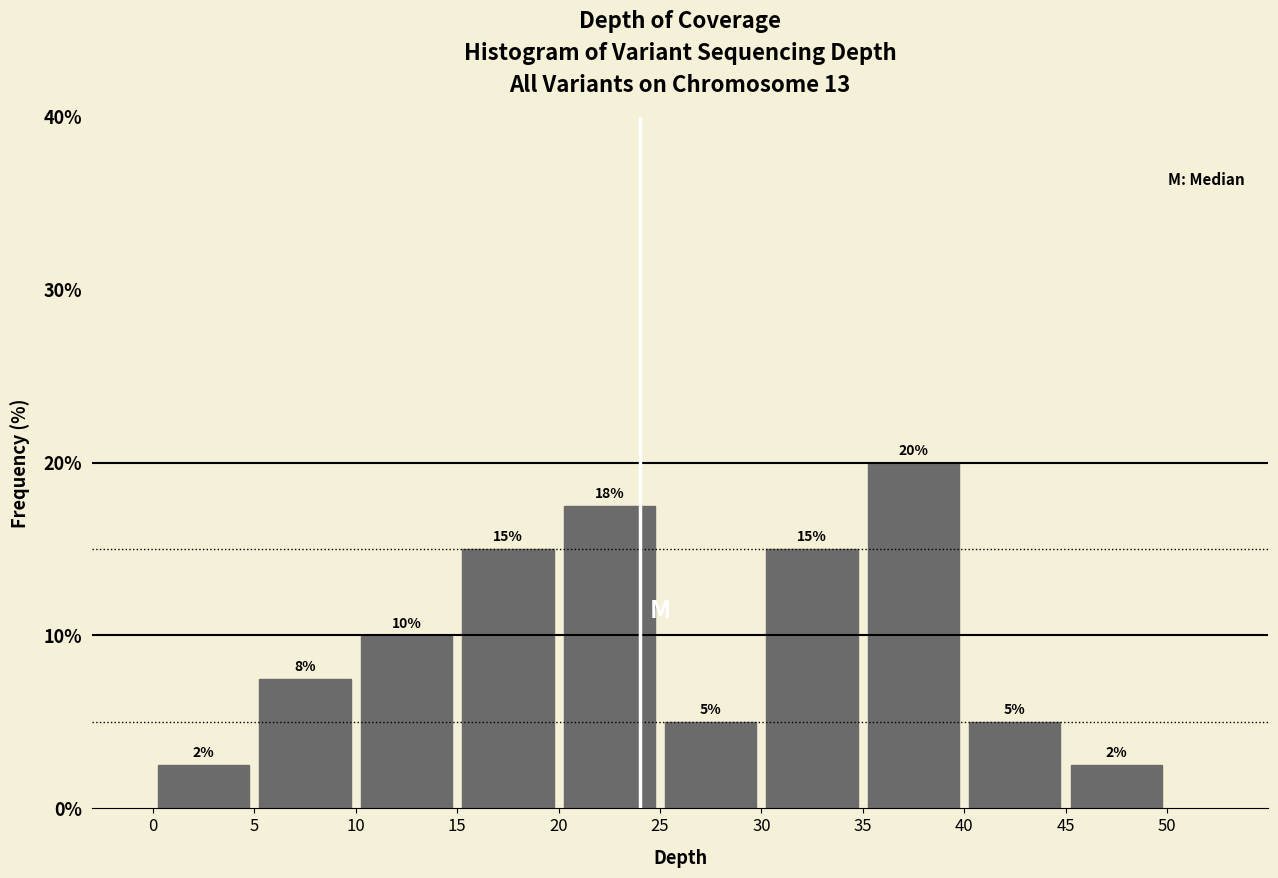

Over which range of the x-axis is the bar tallest?

35 to 40